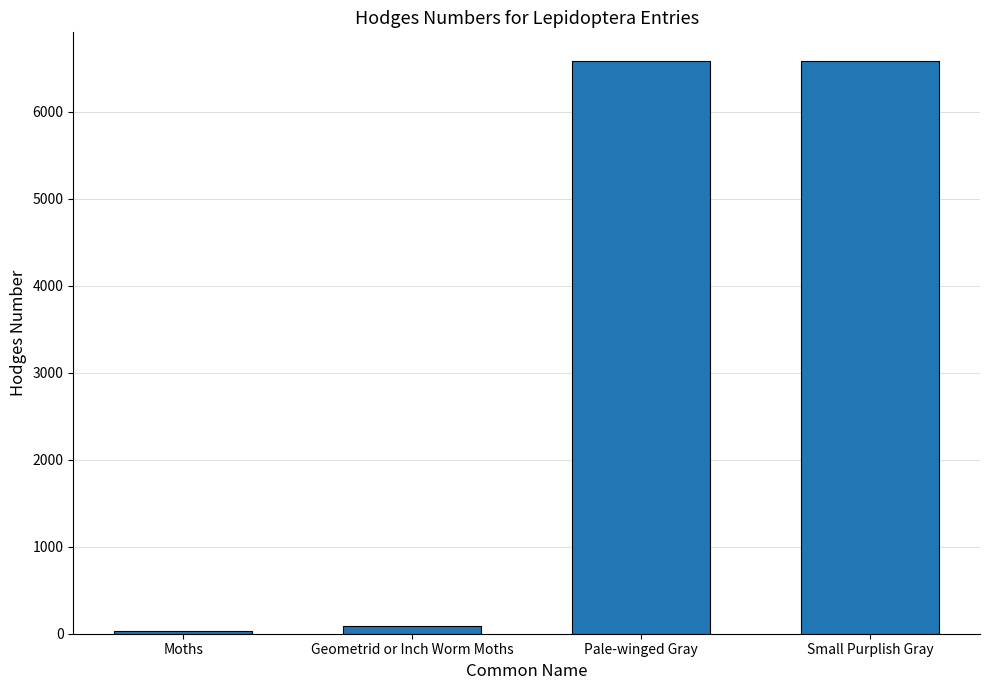

Is it true that the value at Small Purplish Gray is 3098.1?

False